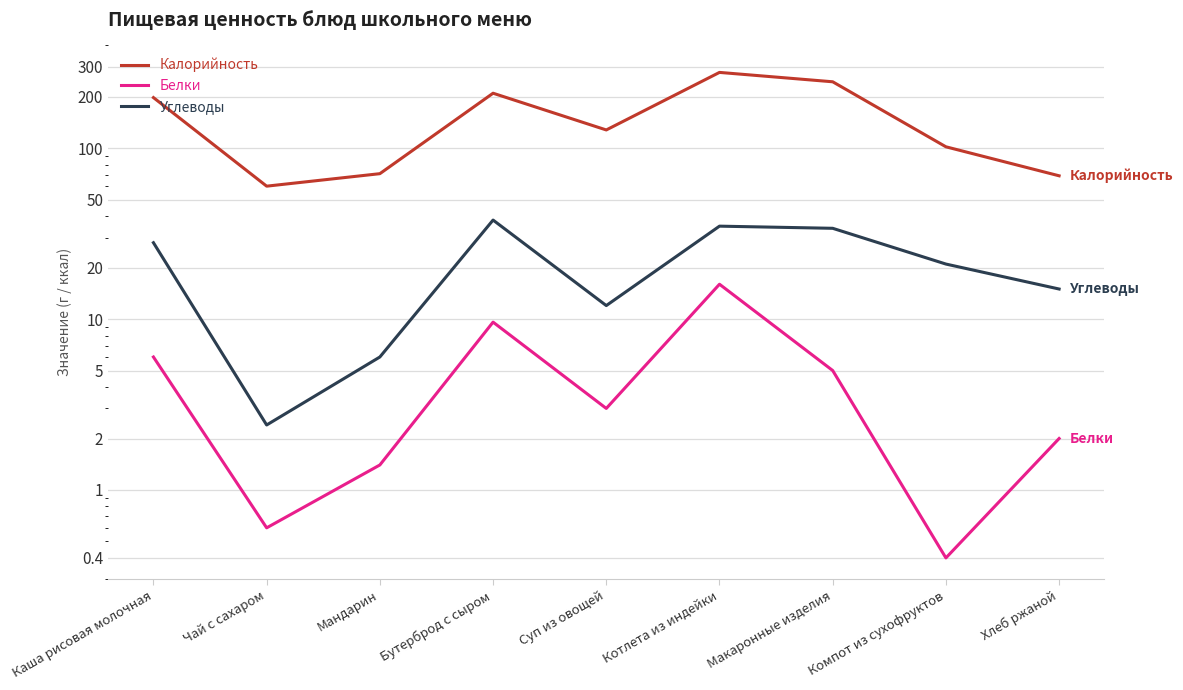

True or false: Калорийность and Белки cross at least once.

False